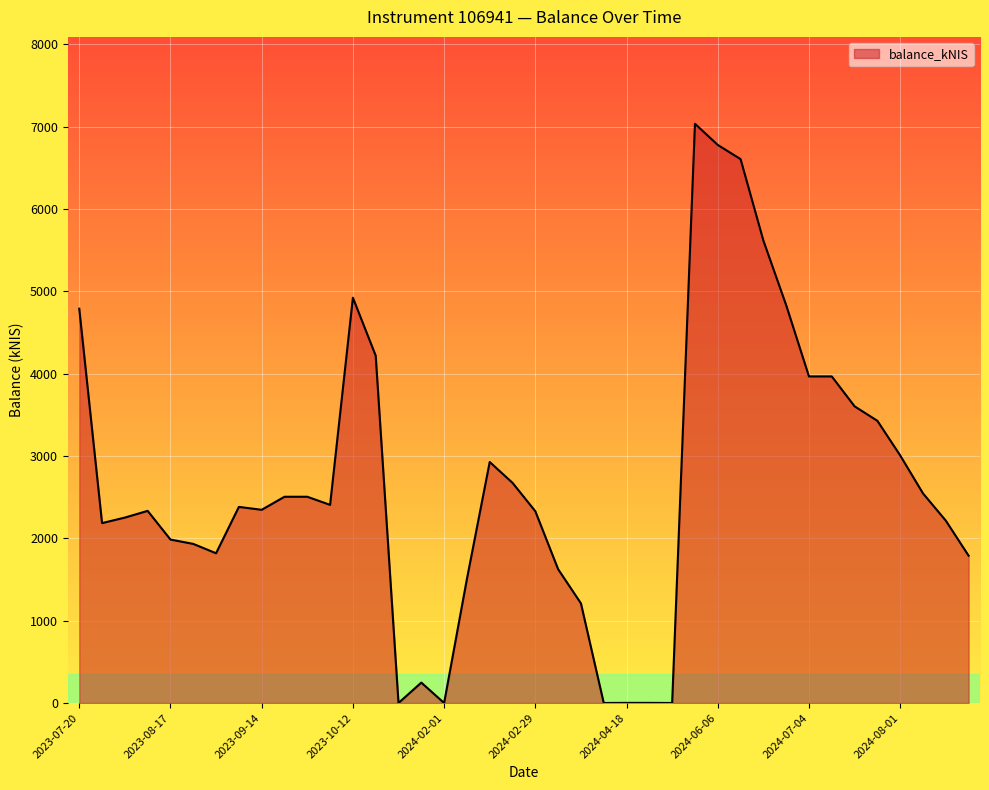

What is the difference between the maximum and minimum values?

7036.8